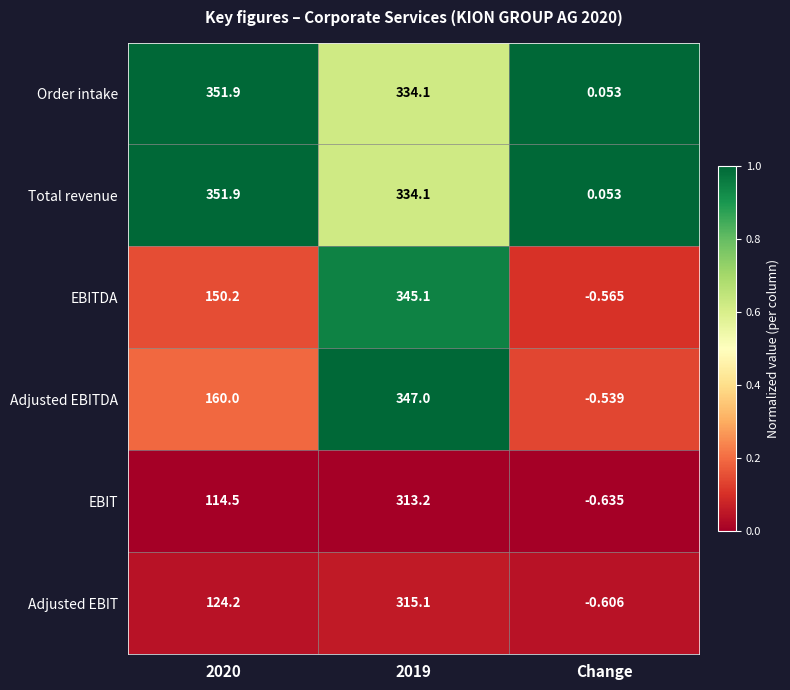

How many data points does each series have?

3